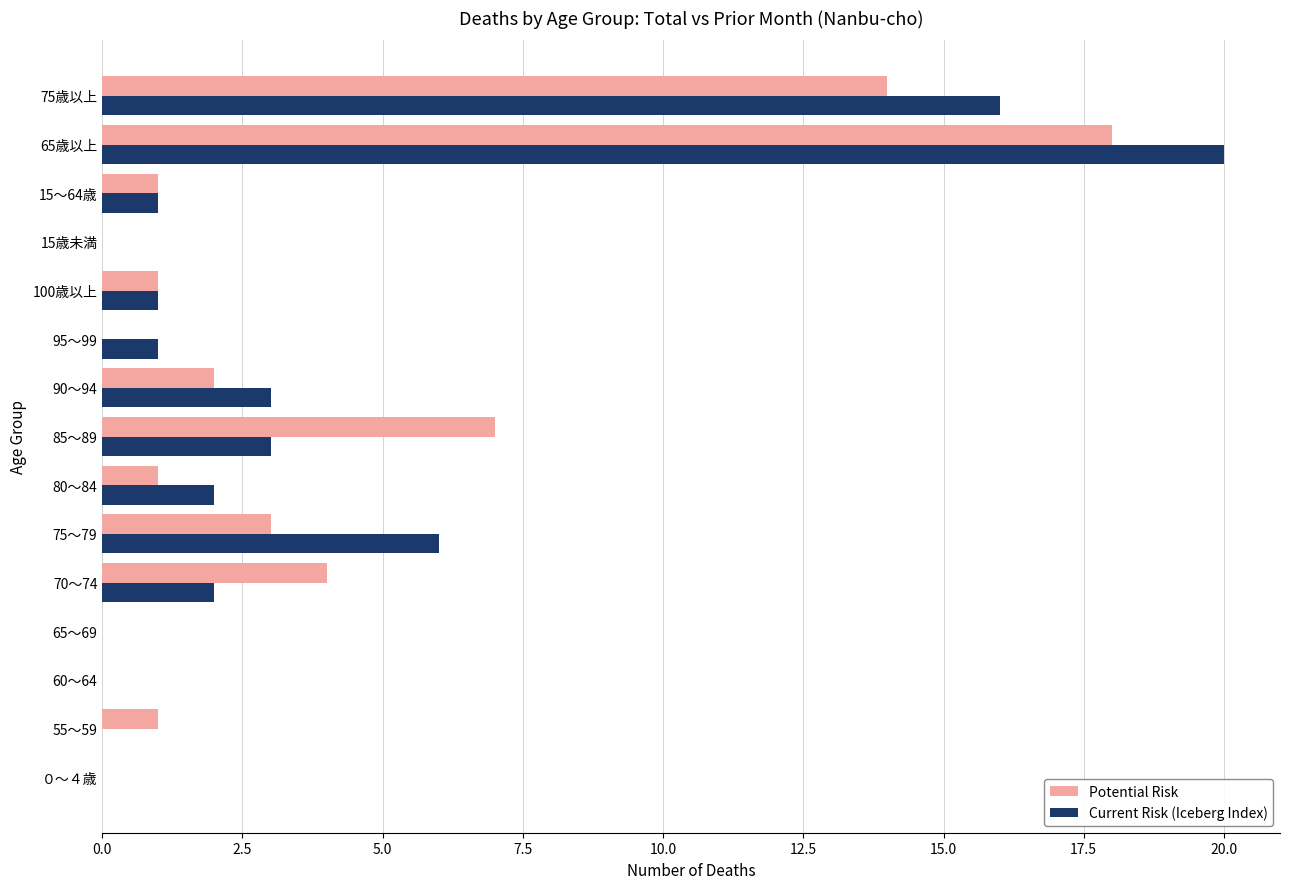

What is the total value across all series at 90～94?

5